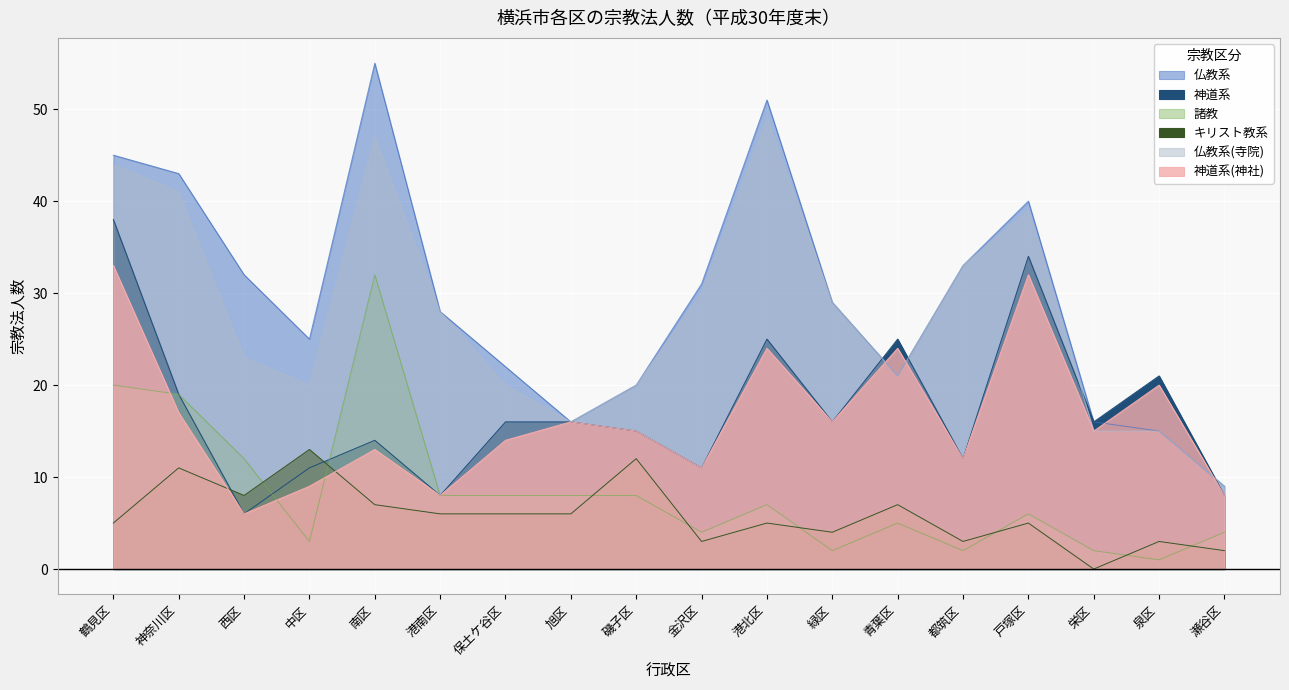

Is it true that 仏教系 equals 33 at 中区?

False